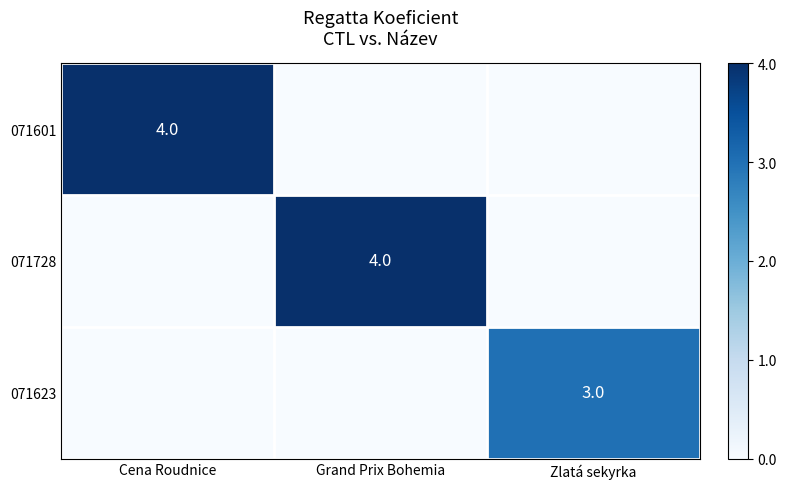

The 071601 series shows 7 at Cena Roudnice. True or false?

False